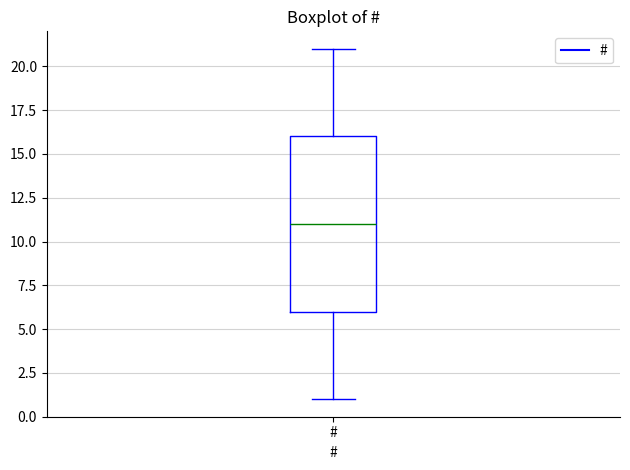

Where does the lower whisker of the box for # end on the y-axis? The values are not printed on the chart, so give them approximately, as read against the axis.

1